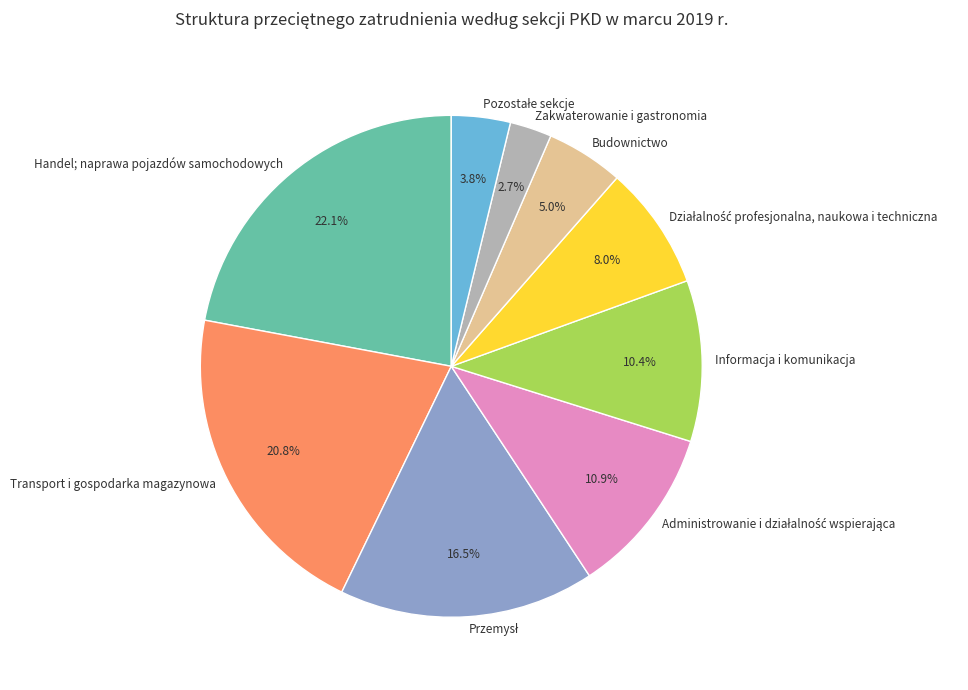

What percentage is NOT represented by Budownictwo?

95.0%